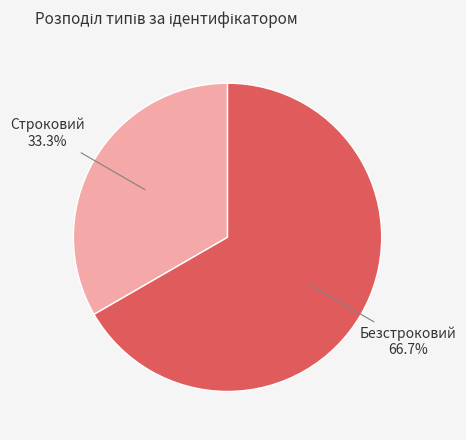

The Безстроковий slice represents 67% of the pie. True or false?

True